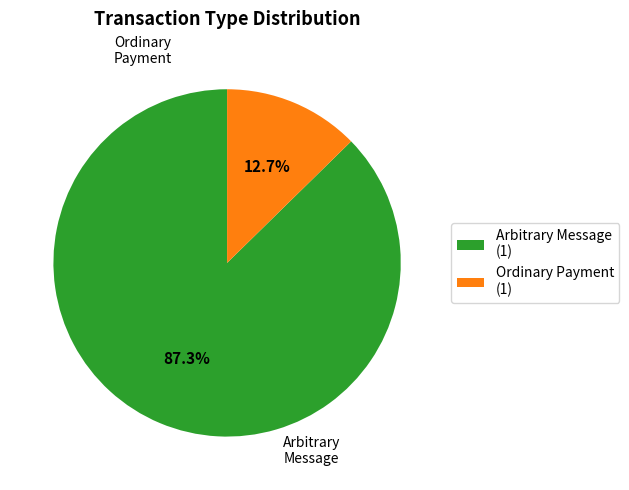

Rank the categories by value from lowest to highest.

Ordinary Payment (1), Arbitrary Message (1)